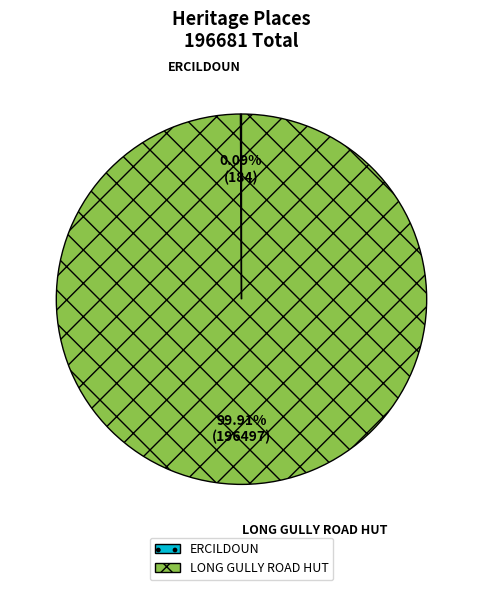

What is the largest slice in the pie chart?

LONG GULLY ROAD HUT